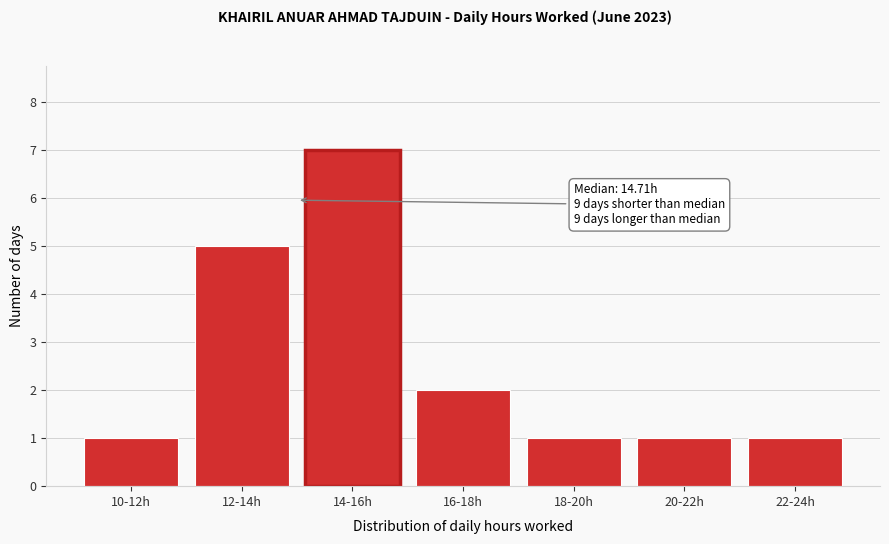

Reading left to right, transcribe all the data shown in this chart.

1	5	7	2	1	1	1